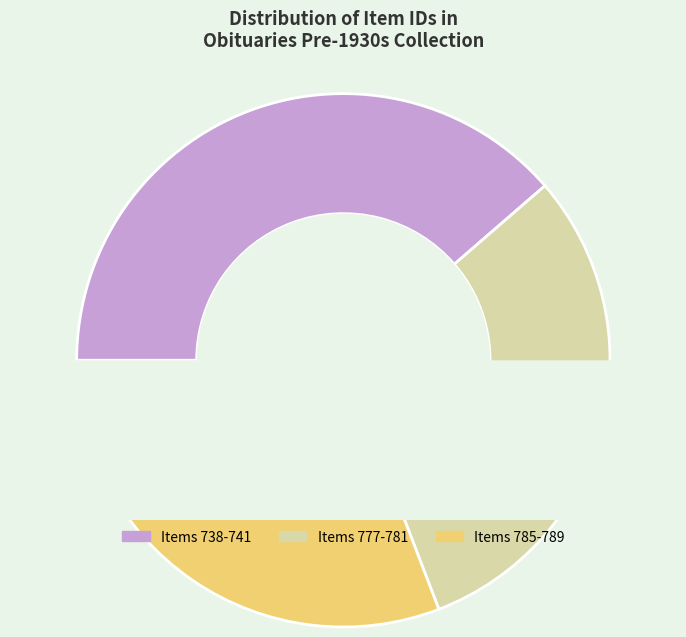

To the nearest percent, what percentage of the pie is Item 741?

10%